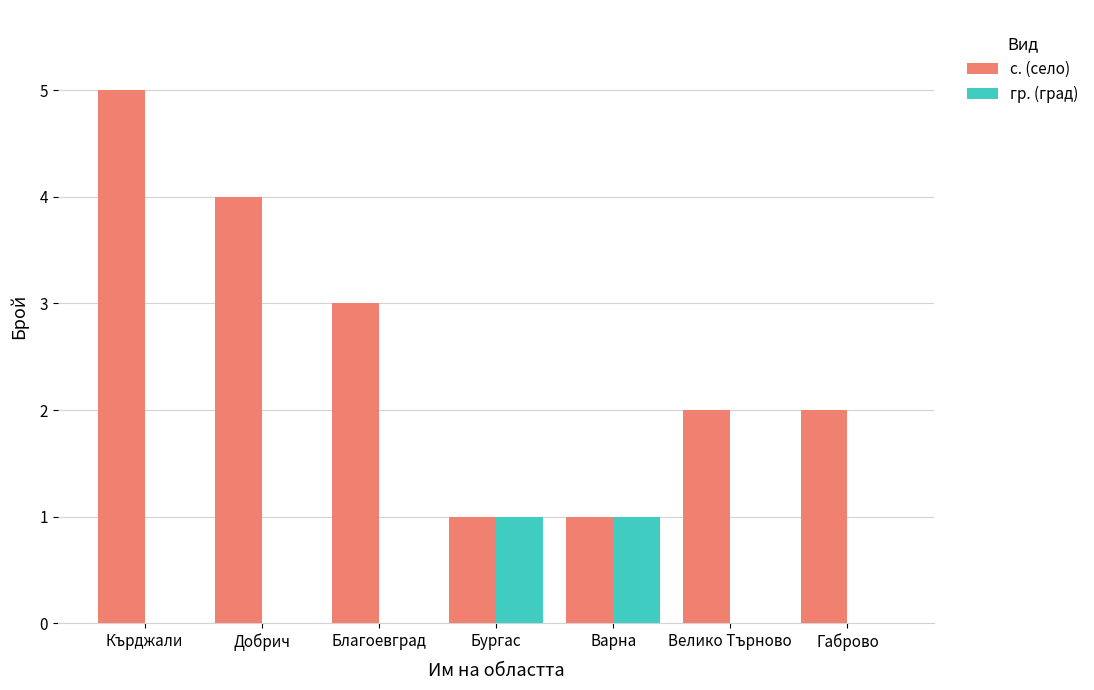

Which category has the highest value across all series?

Кърджали